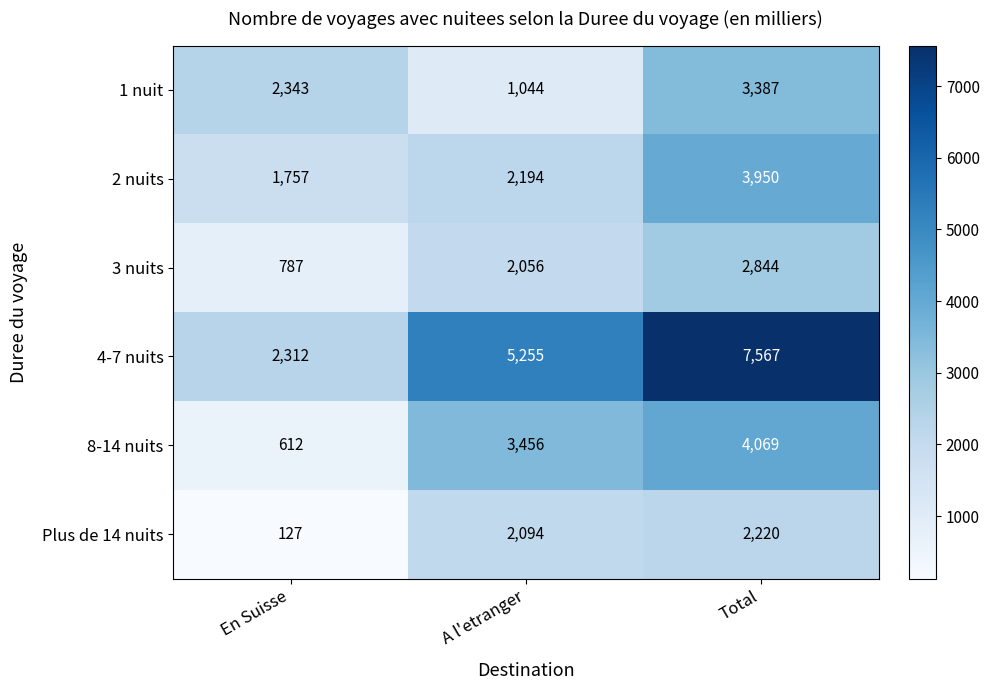

Reading left to right, extract all data points from this chart.

1 nuit: En Suisse=2343	A l'etranger=1044	Total=3387
2 nuits: En Suisse=1757	A l'etranger=2194	Total=3950
3 nuits: En Suisse=787	A l'etranger=2056	Total=2844
4-7 nuits: En Suisse=2312	A l'etranger=5255	Total=7567
8-14 nuits: En Suisse=612	A l'etranger=3456	Total=4069
Plus de 14 nuits: En Suisse=127	A l'etranger=2094	Total=2220